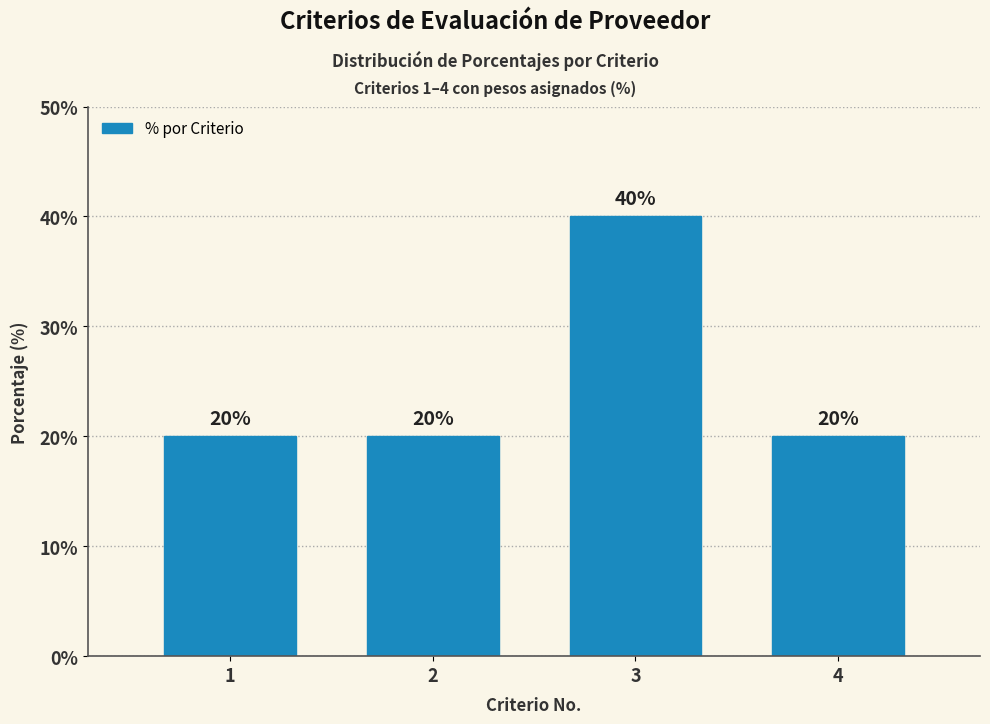

Reading right to left, what are all the values shown in this chart?

20	40	20	20